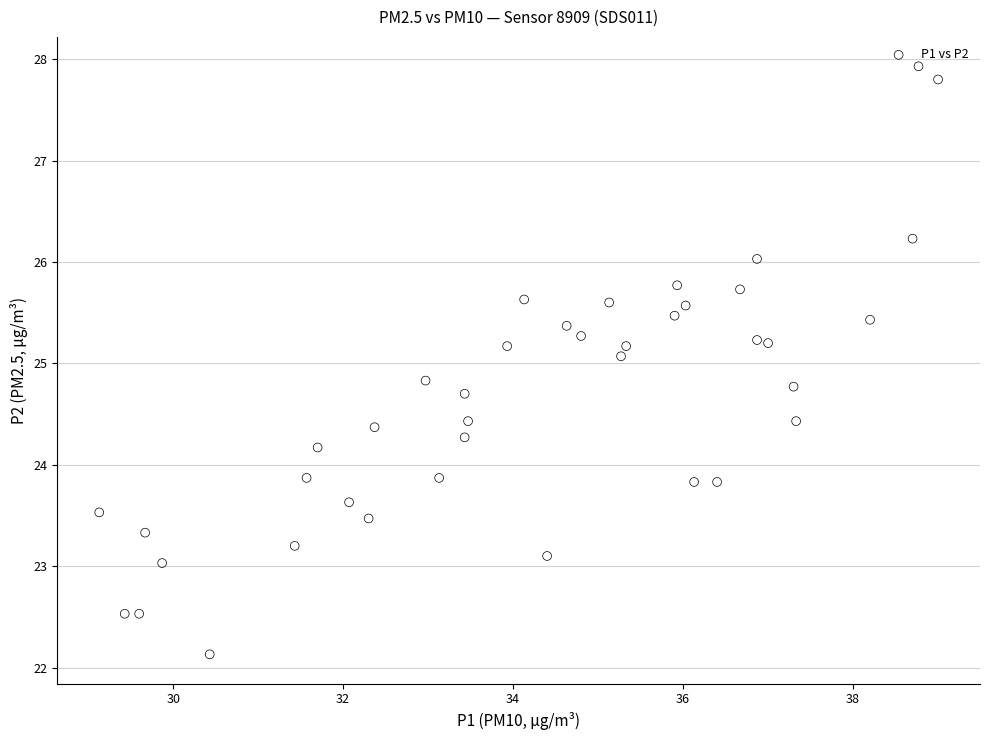

What is the range of Y values (max minus min)?

5.8